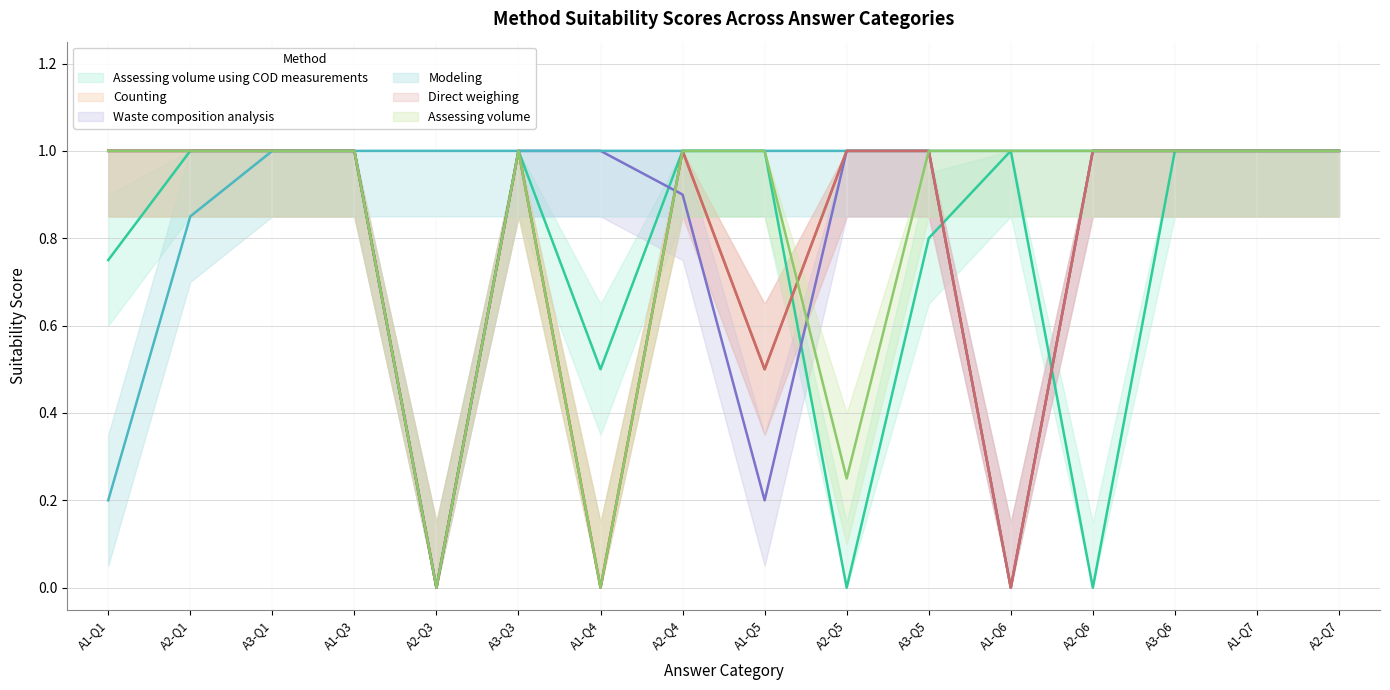

Which has a higher value, A2-Q3 or A2-Q6?

A2-Q3